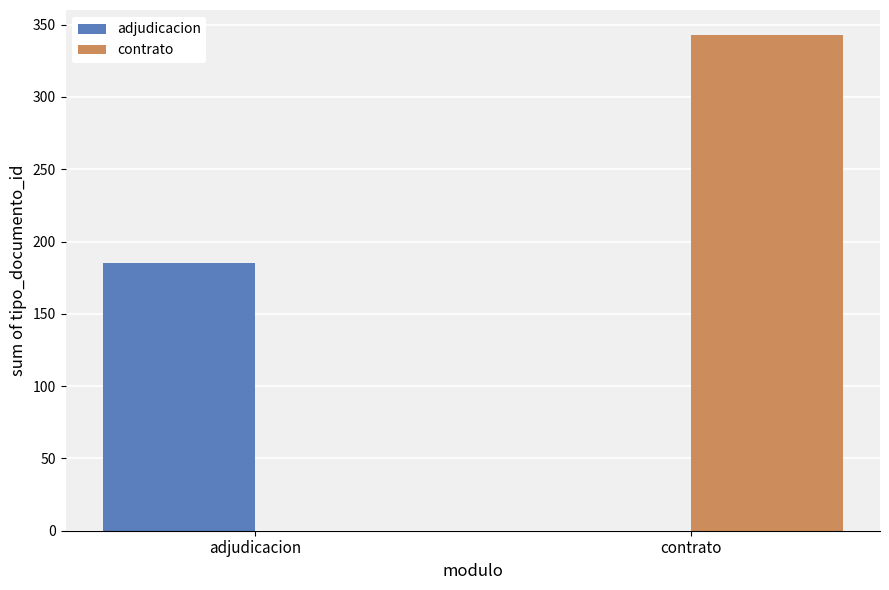

Count the contrato values in the range 0 to 343.

2